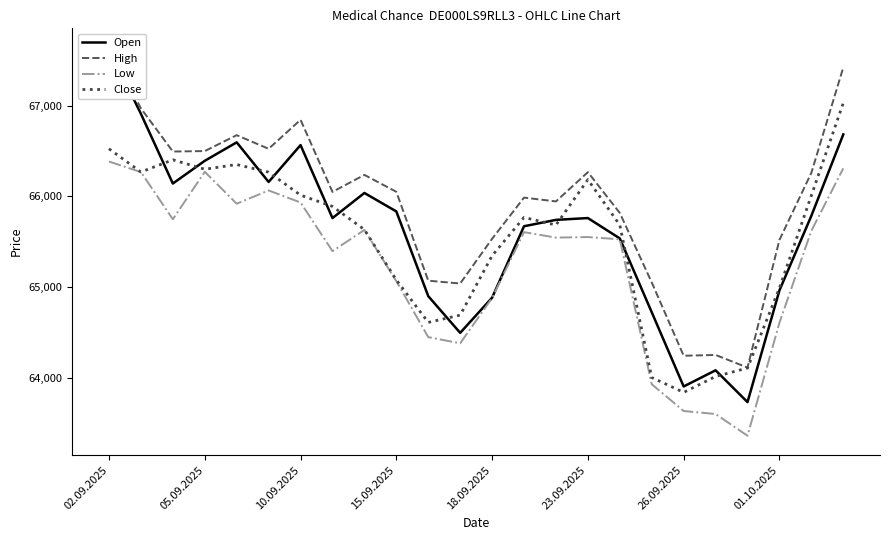

What is the lowest value of the Low series?

63367